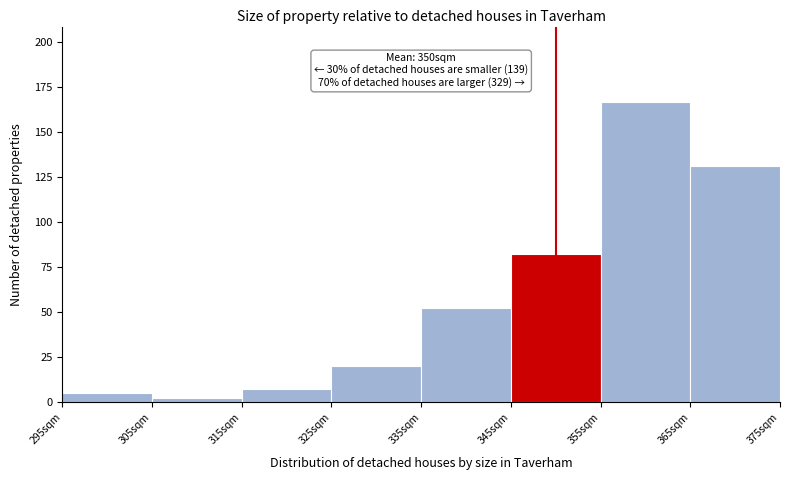

Over which range of the x-axis is the bar tallest?

355 to 365